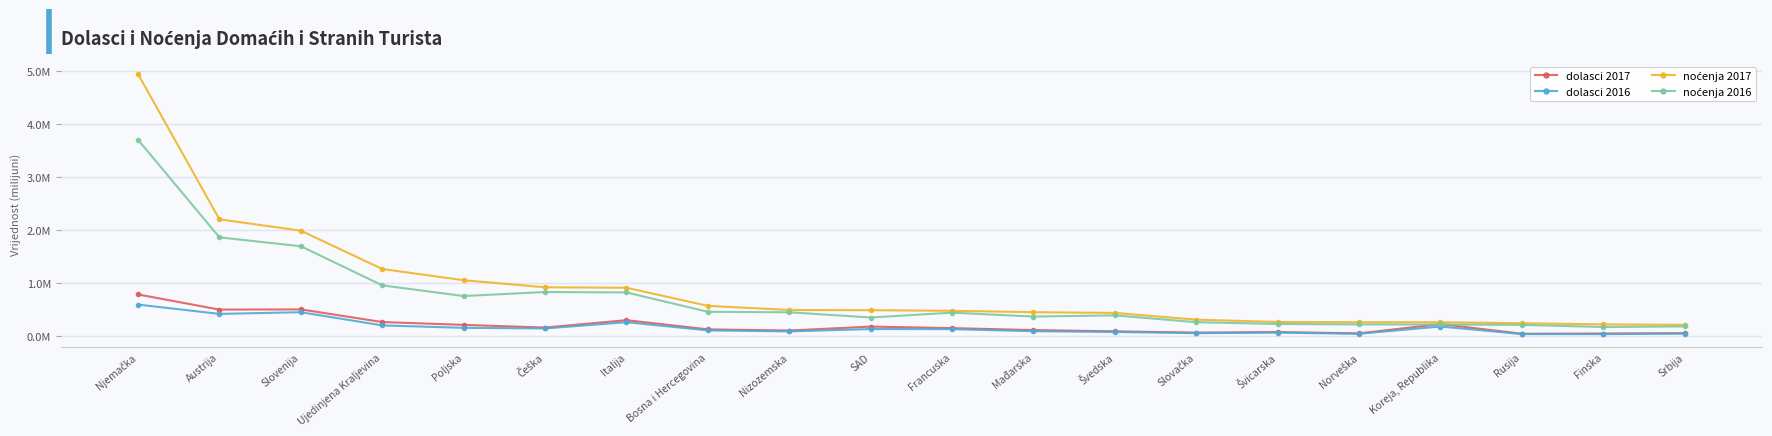

What is the label of the 7th point from the right?

Slovačka